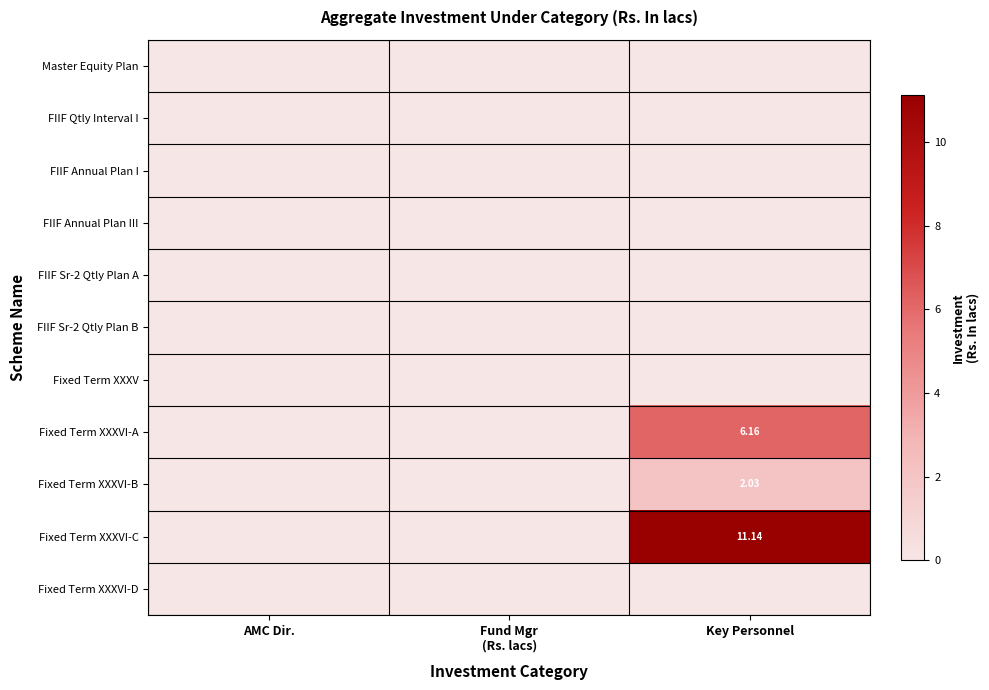

Where is Fixed Term XXXVI-D nearest to the value 0?

AMC Dir.